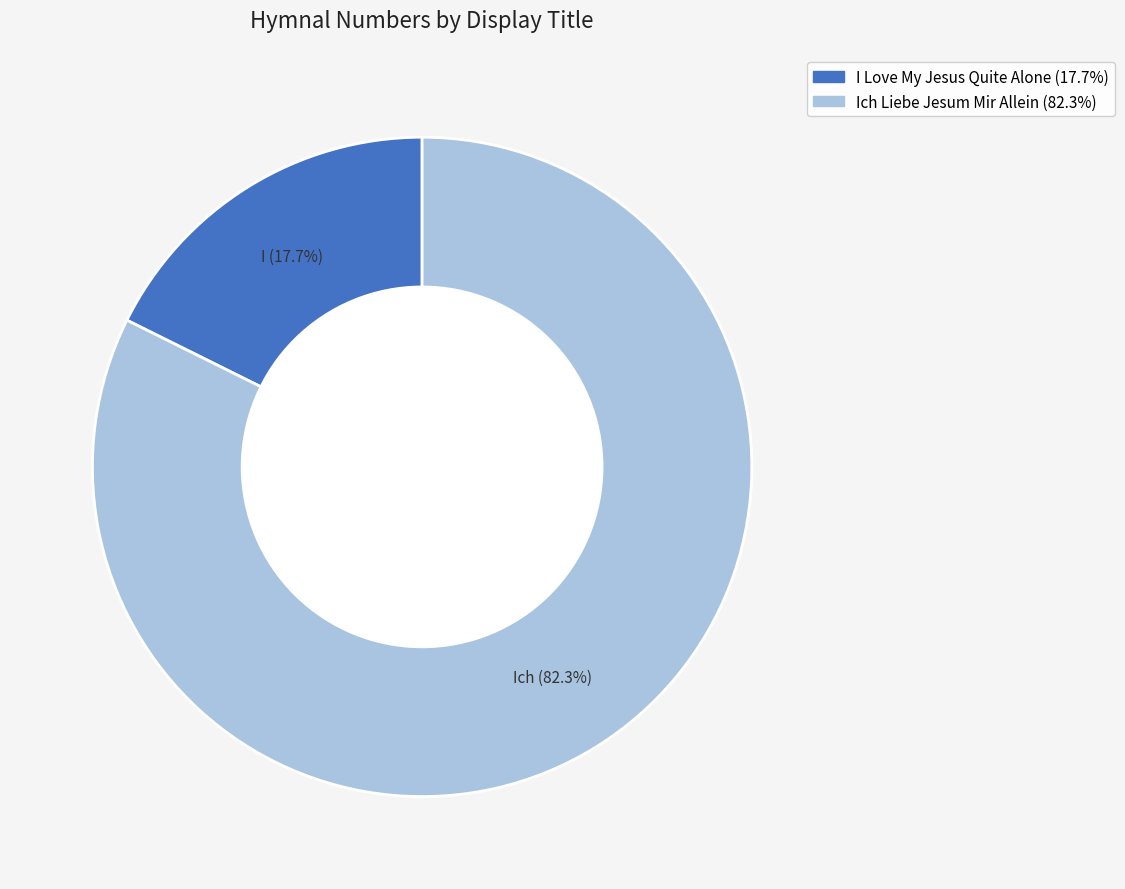

Count the number of slices in the pie.

2